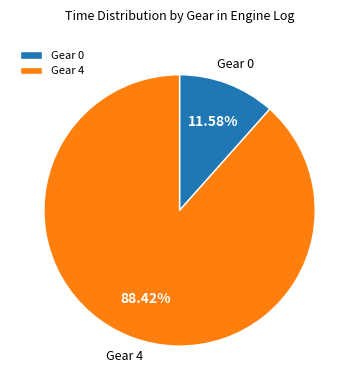

Rank the categories by value from highest to lowest.

Gear 4, Gear 0